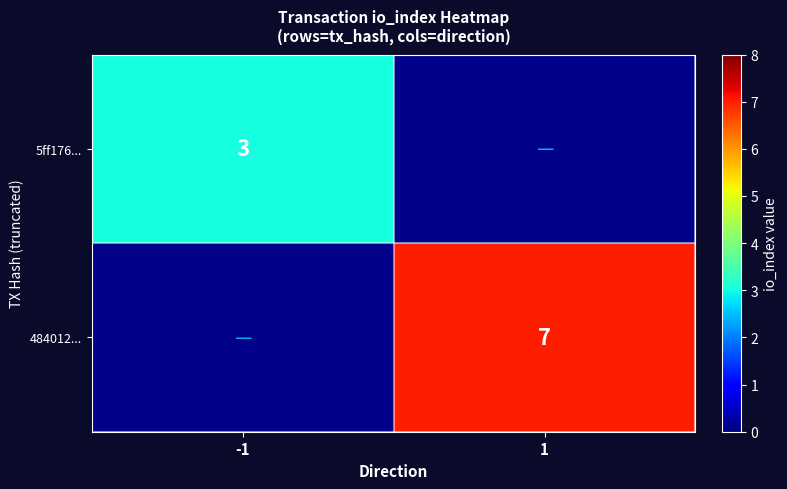

The 5ff176... series shows 3 at -1. True or false?

True